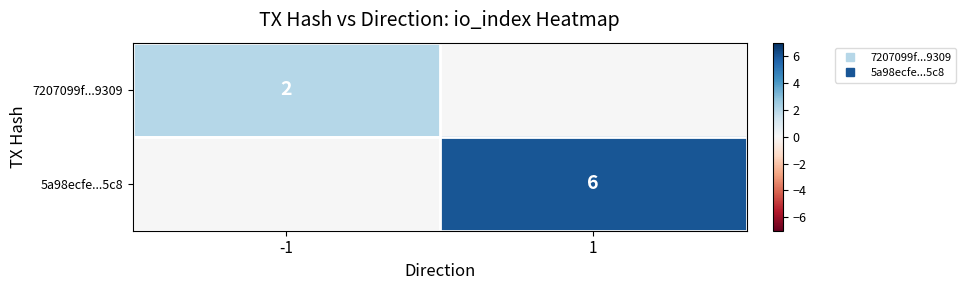

What is the difference between the 7207099f...9309 values at -1 and 1?

2